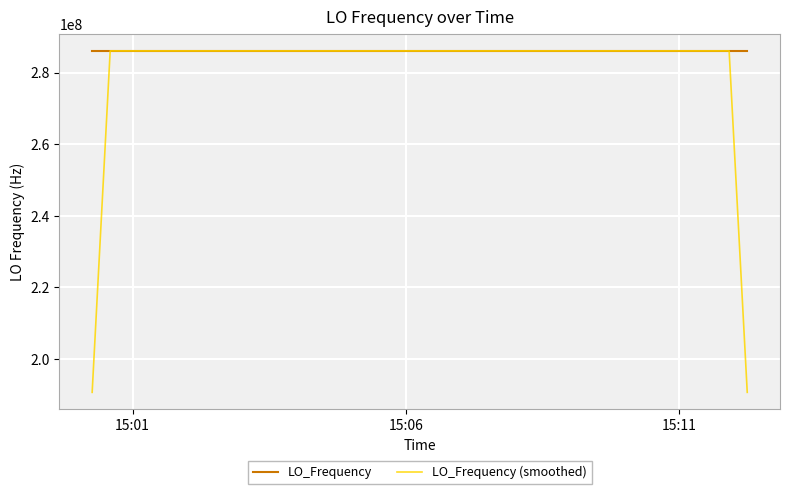

List the series in order of their overall mean, lowest first.

LO_Frequency (smoothed), LO_Frequency